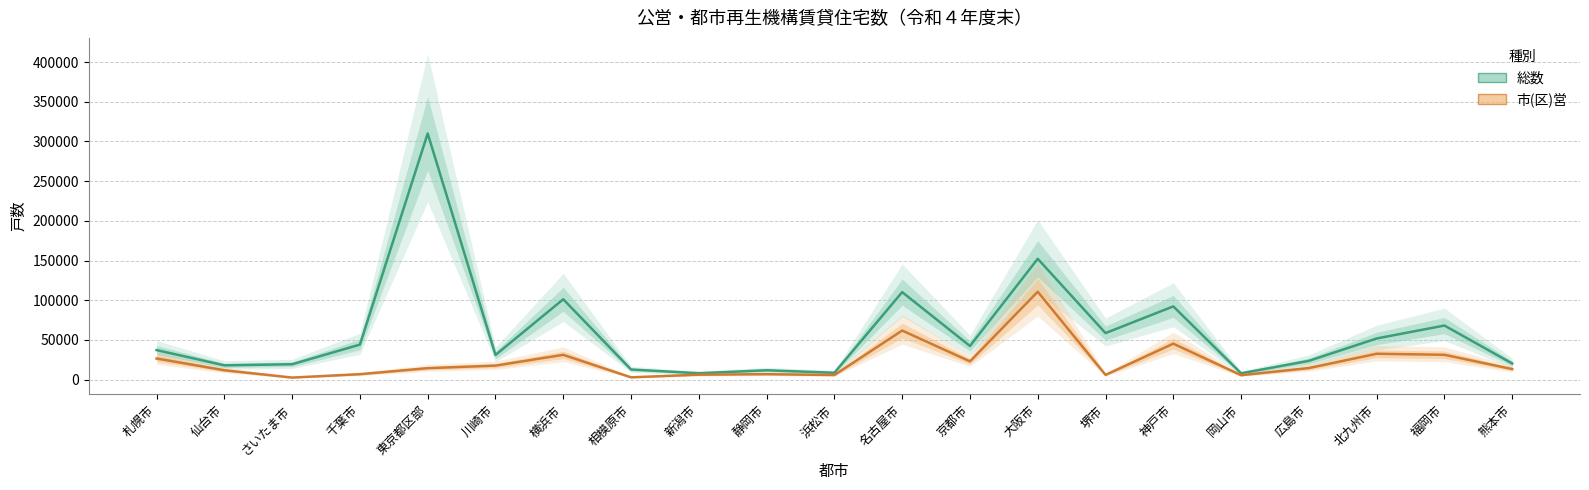

What are all the series names shown in the legend?

総数, 市(区)営